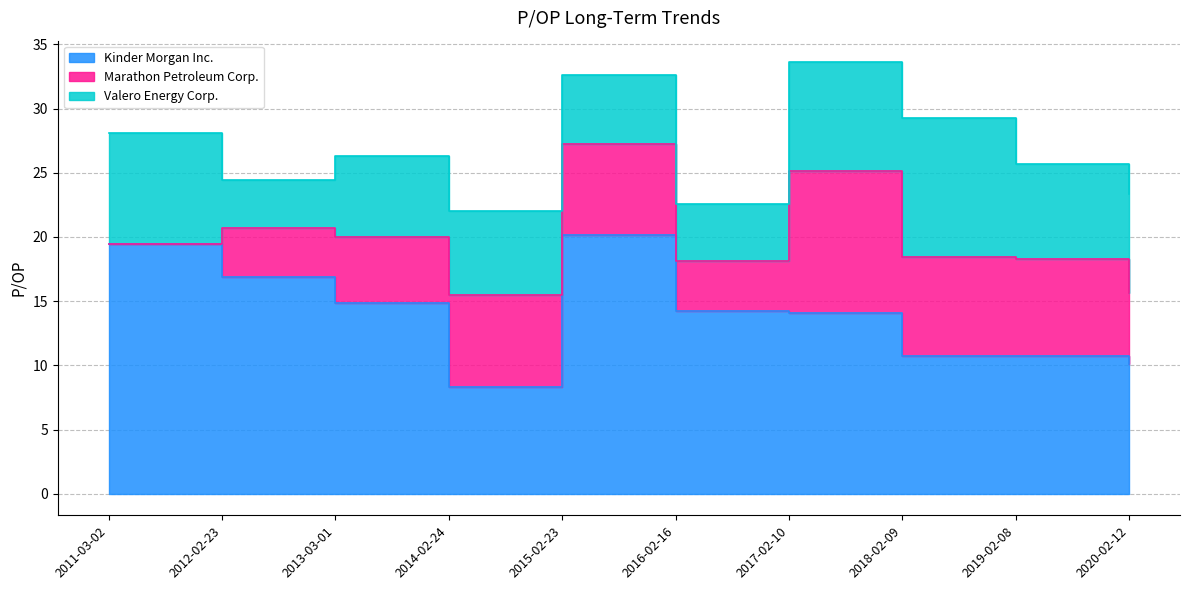

What is the difference between the Marathon Petroleum Corp. values at 2013-03-01 and 2014-02-24?

2.1